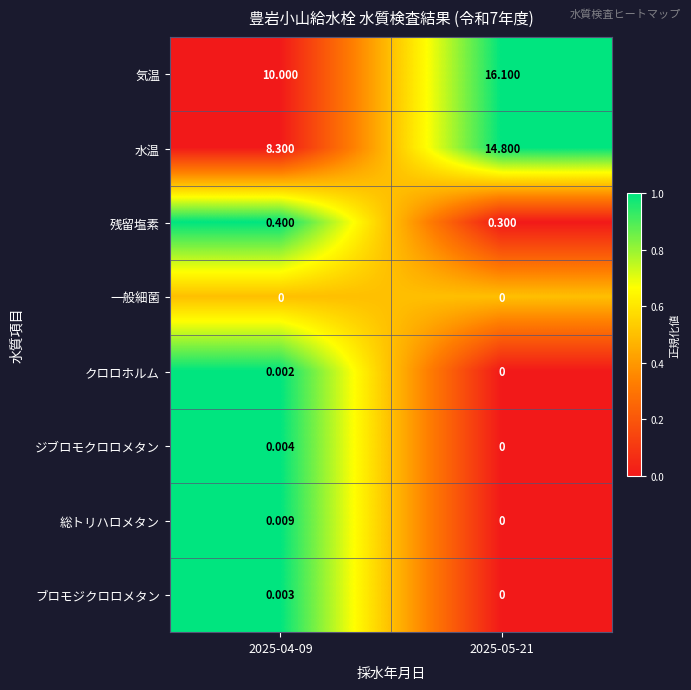

Is the value of 気温 at 2025-04-09 greater than the value of 残留塩素 at 2025-04-09?

Yes